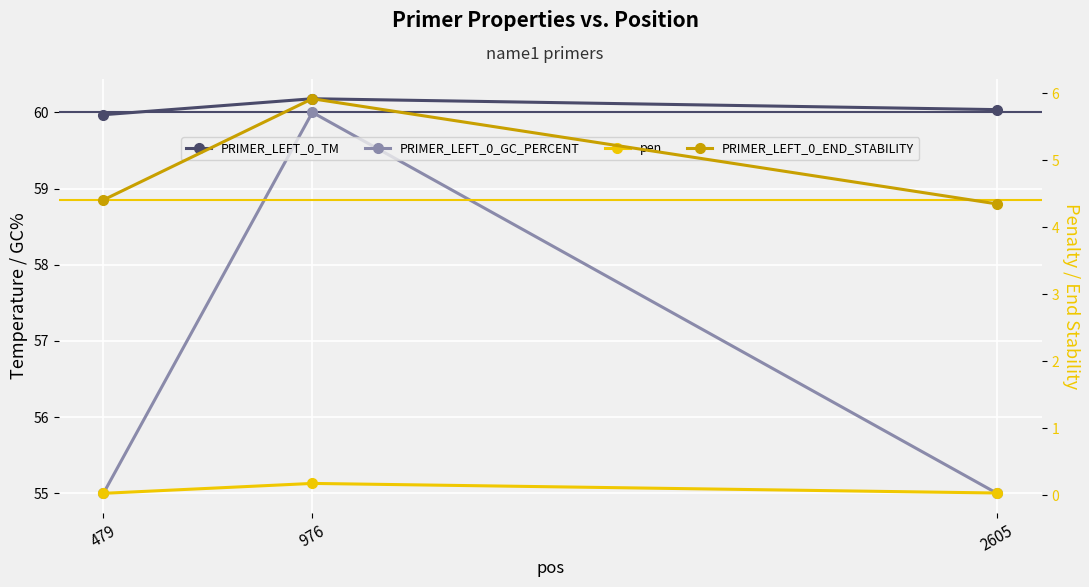

At which label does PRIMER_LEFT_0_TM reach its minimum?

479